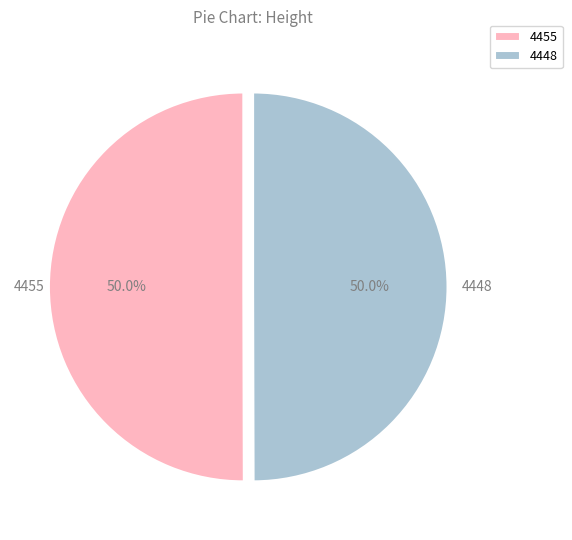

What is the ratio of the value at 4448 to the value at 4455?

1.0